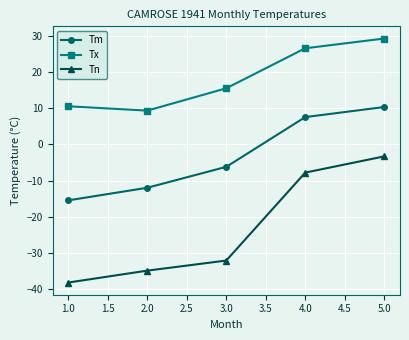

Which series has the largest total across all categories?

Tx